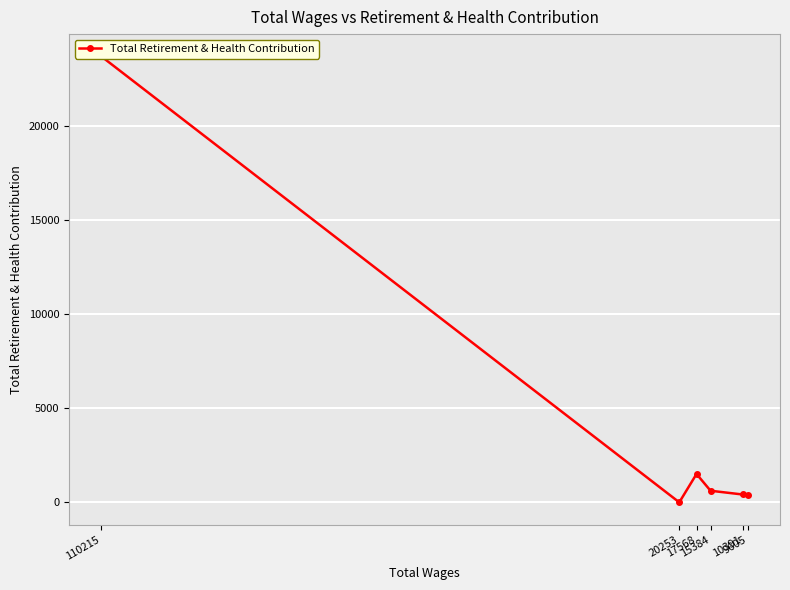

The value at 10391 is 709. True or false?

False